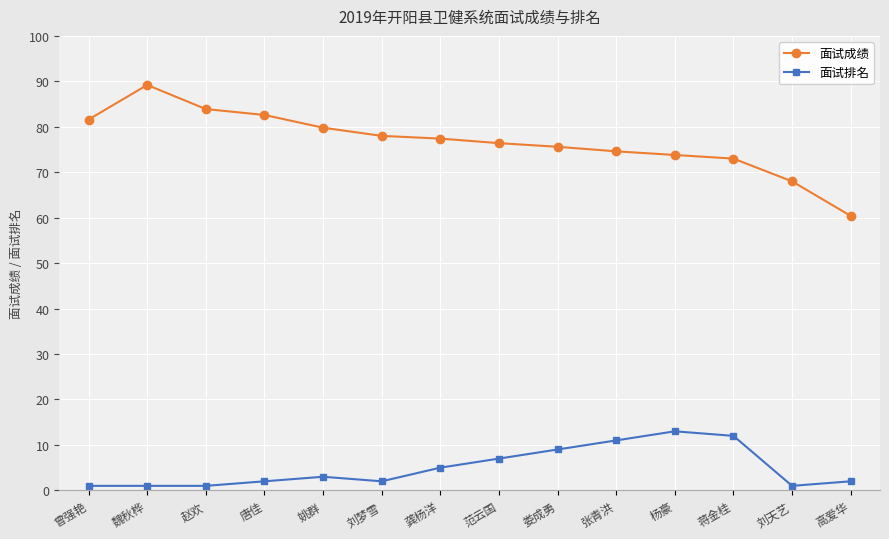

At which category is the sum across all series the highest?

魏秋桦